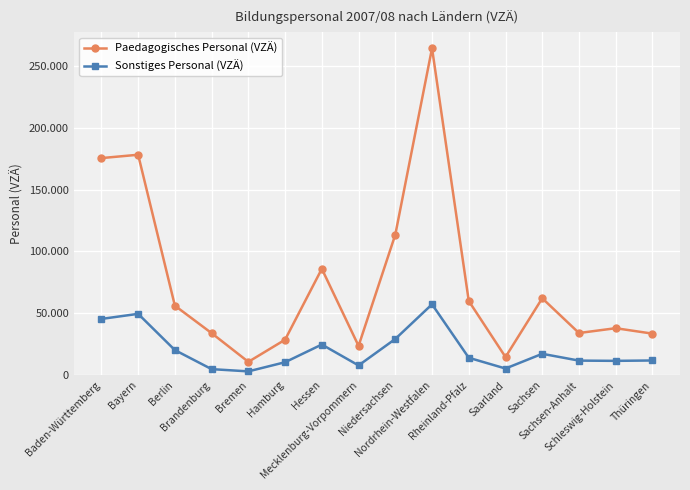

Is it true that Paedagogisches Personal (VZÄ) equals 45031 at Hamburg?

False